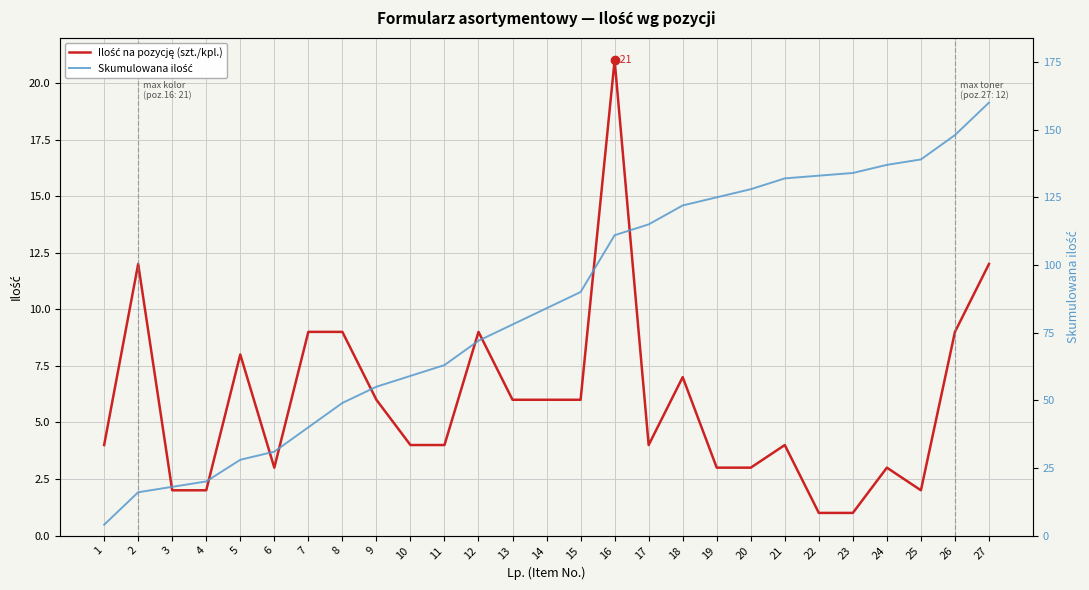

What is the value of the Skumulowana ilość point at the 21st from the left?

132